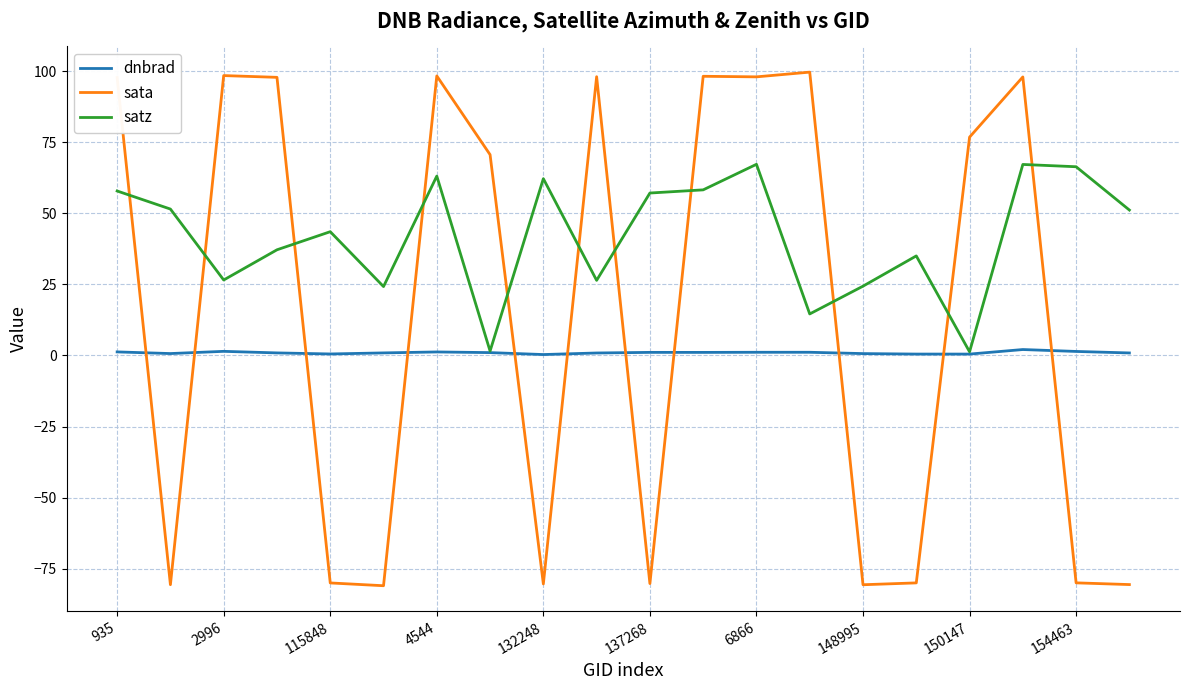

Which series has the largest range (max minus min)?

sata